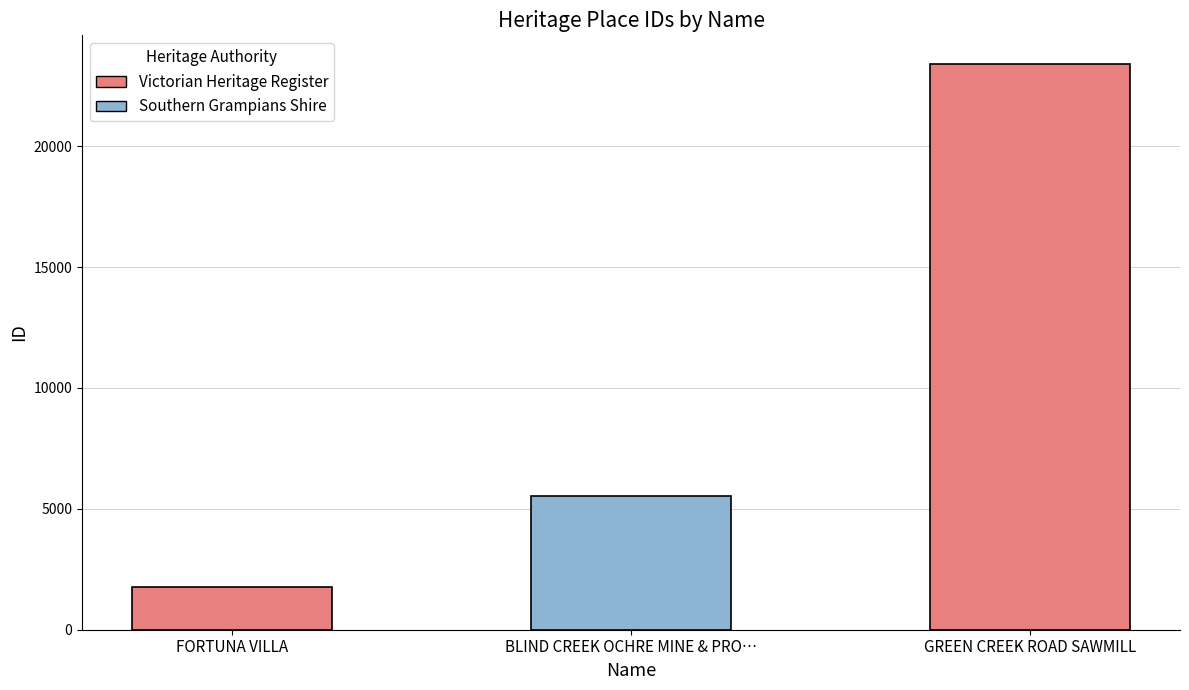

Which label corresponds to the largest value in the chart?

GREEN CREEK ROAD SAWMILL